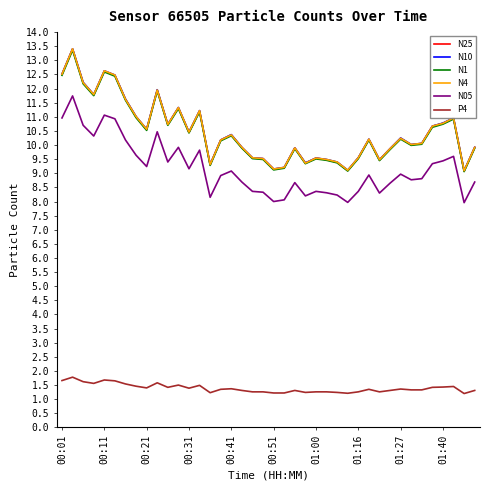

What is the minimum value shown in the chart?

1.2